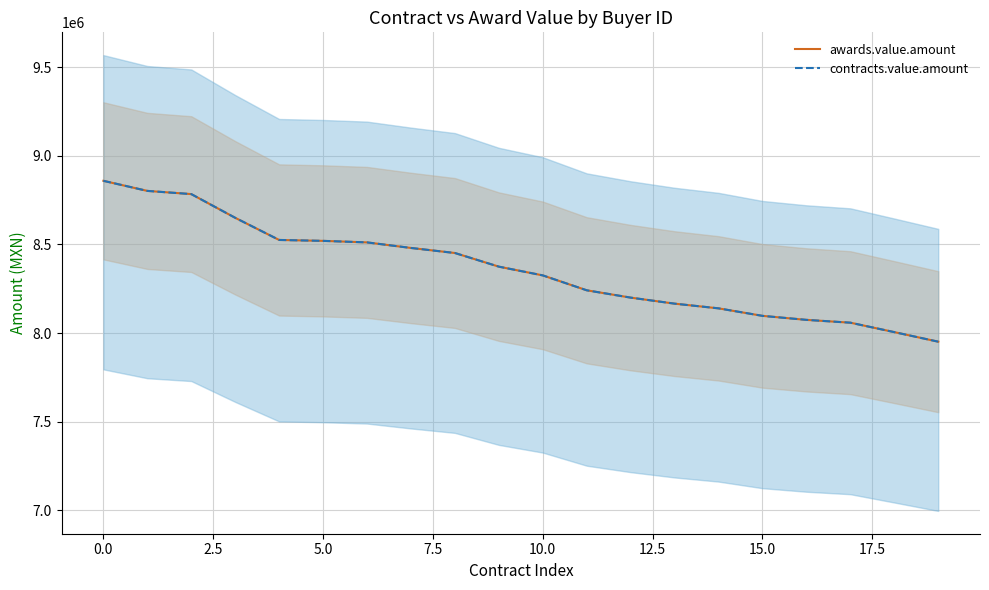

How many lines are shown in the chart?

2